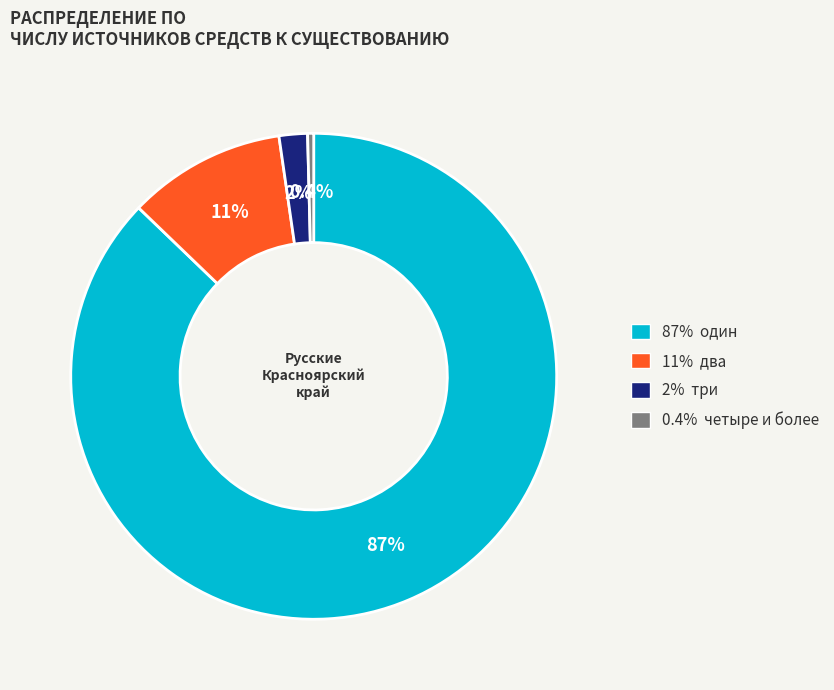

Does any single category account for the majority?

Yes